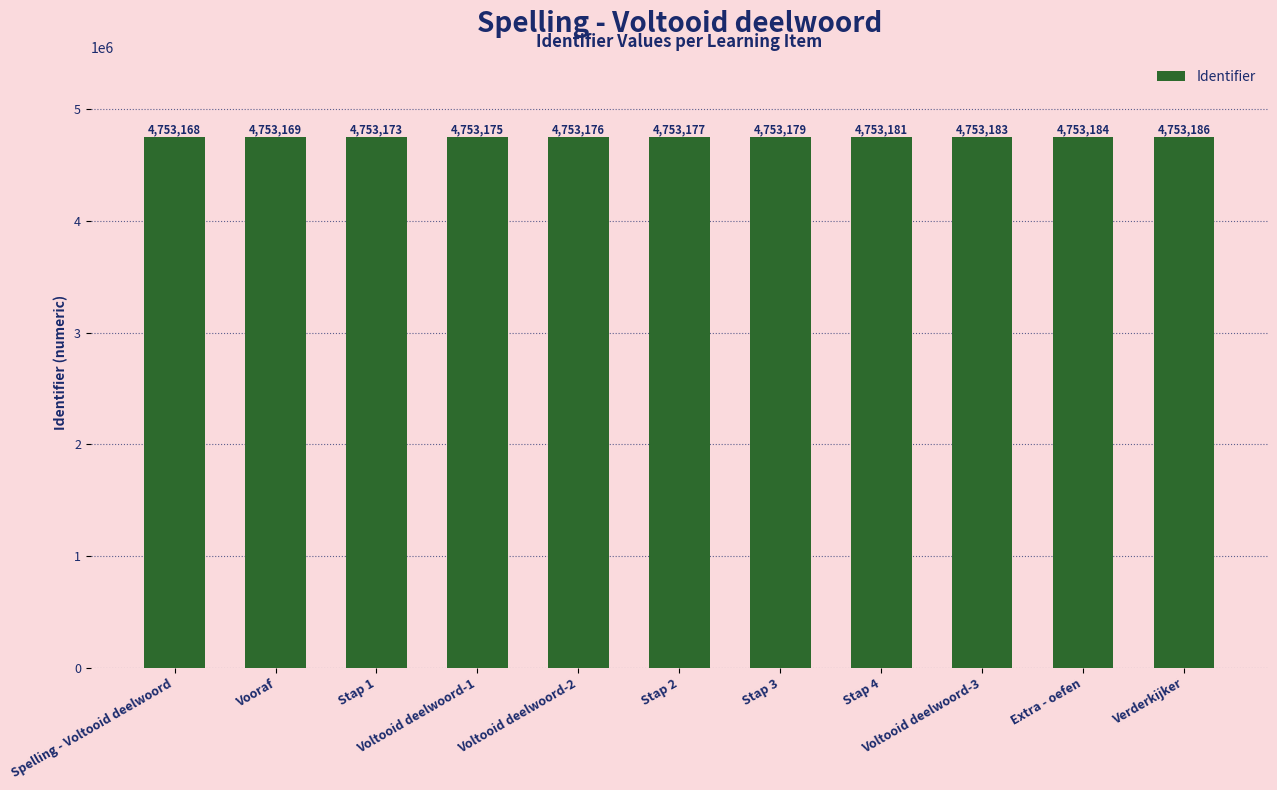

The value at Stap 2 is 6696847. True or false?

False